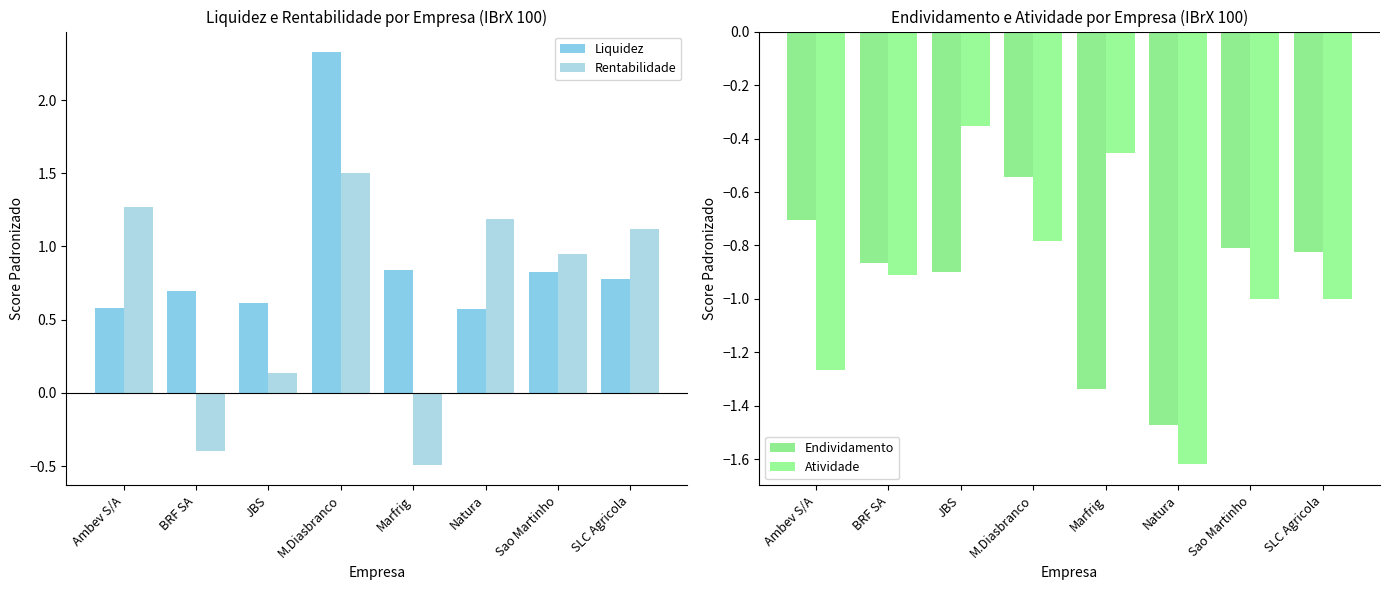

What position from the left is Ambev S/A?

1